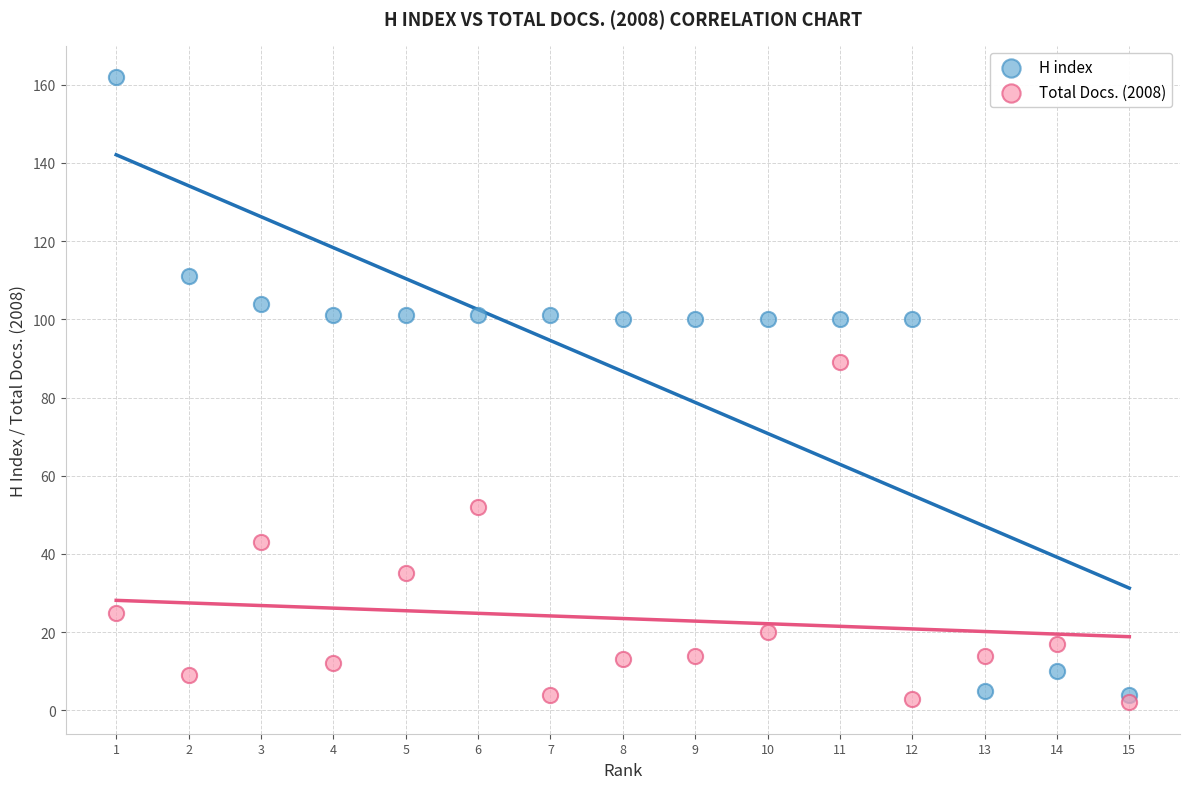

Which series reaches the maximum Y coordinate?

H index